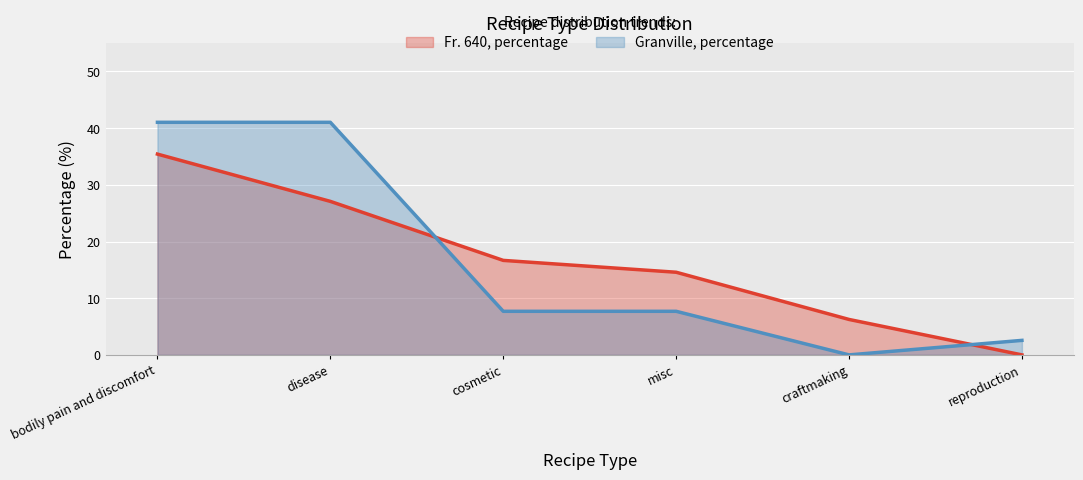

At which label does Fr. 640, percentage first exceed 16?

bodily pain and discomfort